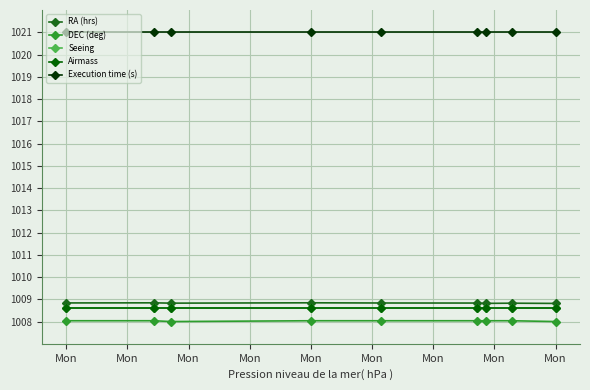

Which series has the largest total across all categories?

Execution time (s)